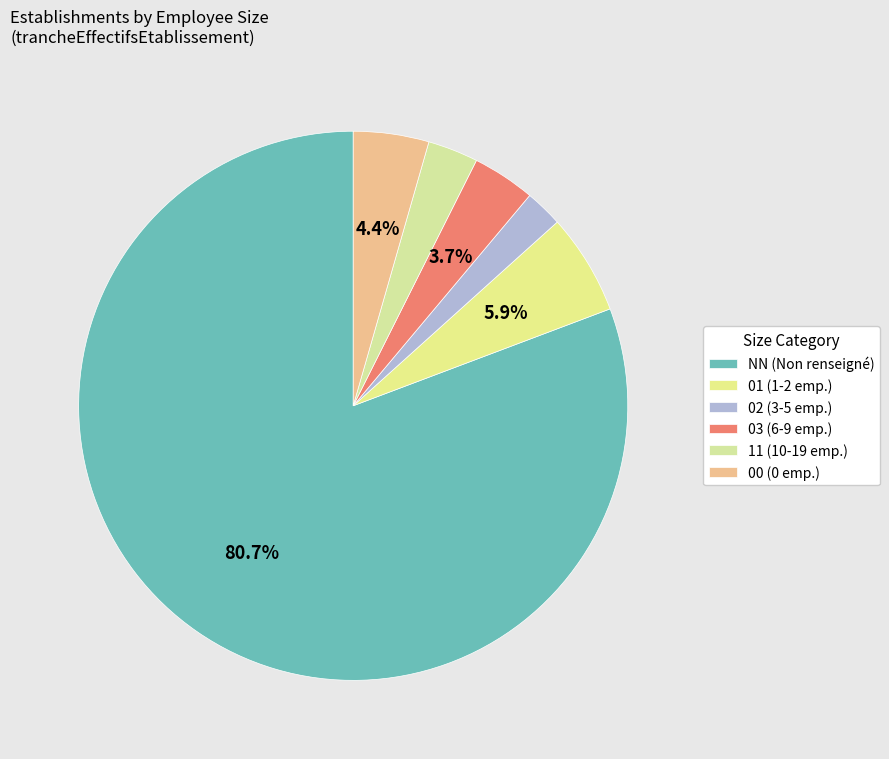

Is NN the majority of the pie?

Yes